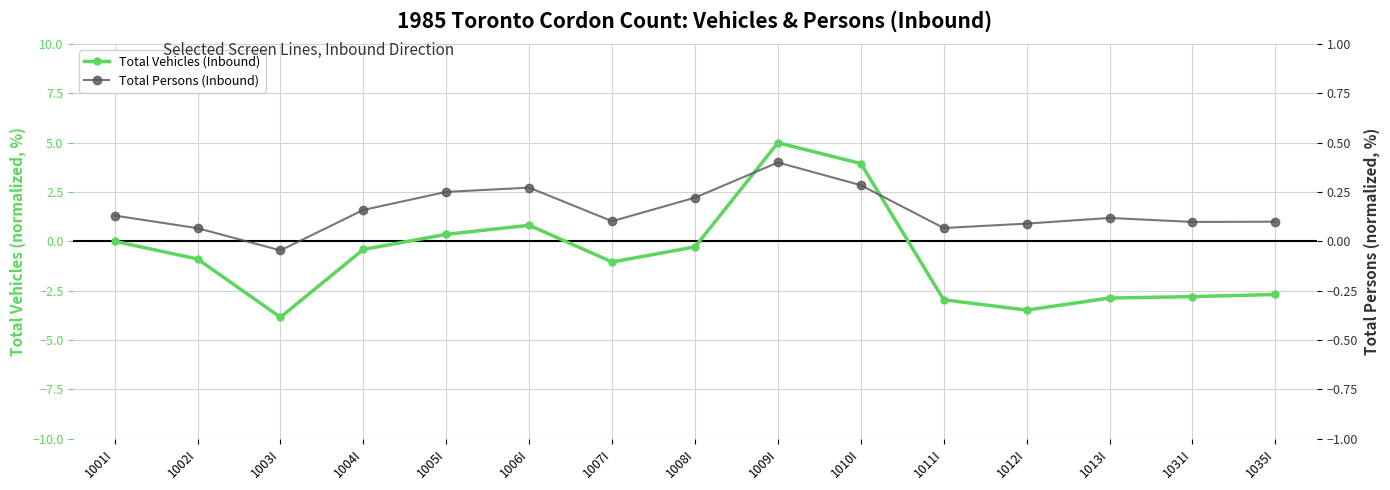

How many data points in Total Vehicles (Inbound) are above 0?

5